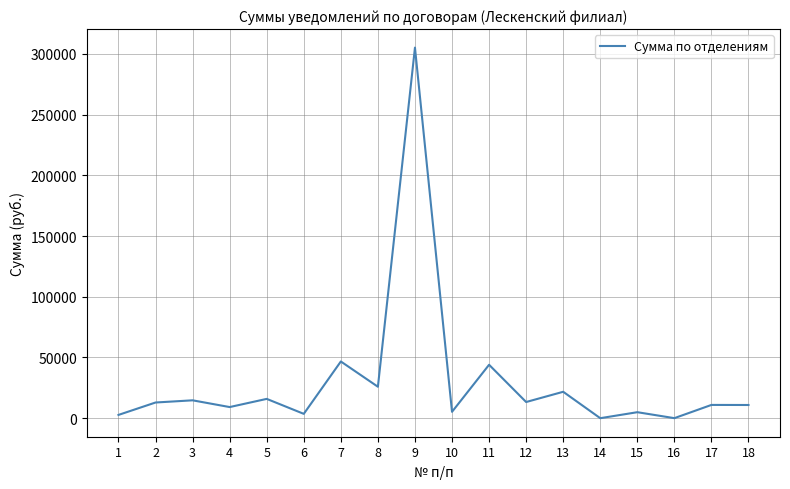

How many lines are shown in the chart?

1